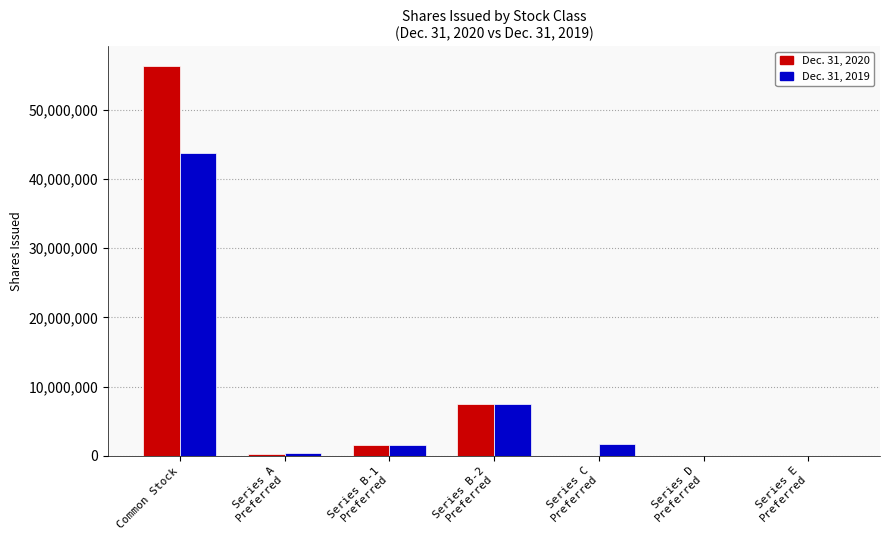

What is the difference between the Dec. 31, 2020 values at Series E
Preferred and Series C
Preferred?

10000